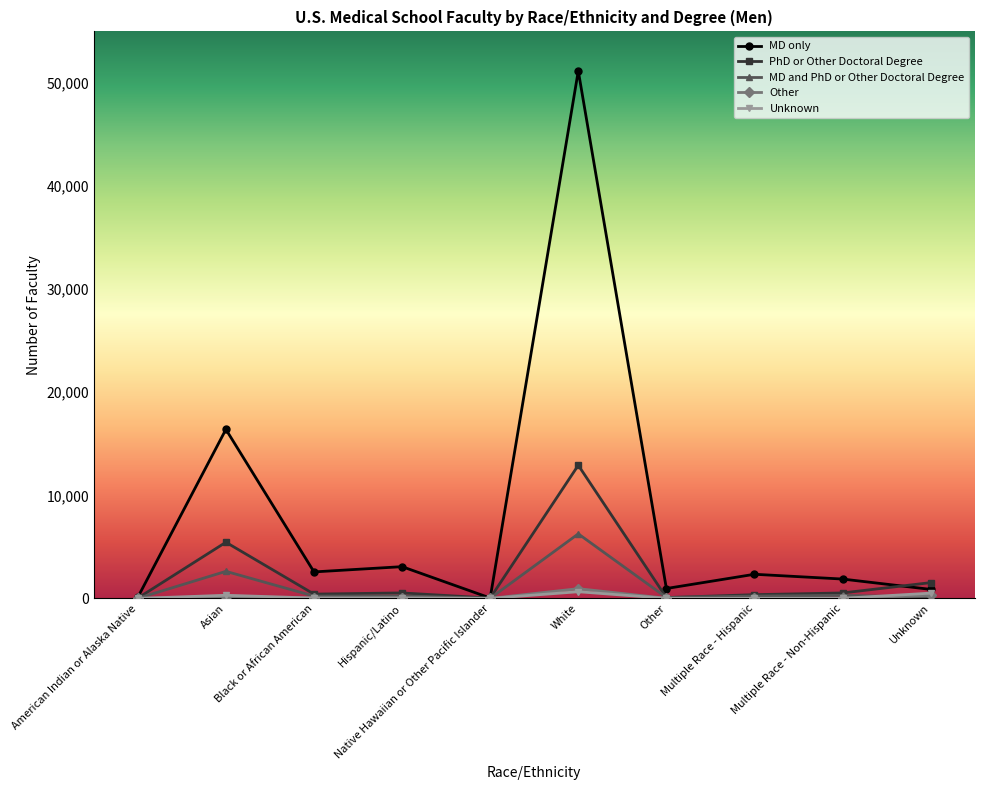

What is the label of the 6th point from the right?

Native Hawaiian or Other Pacific Islander